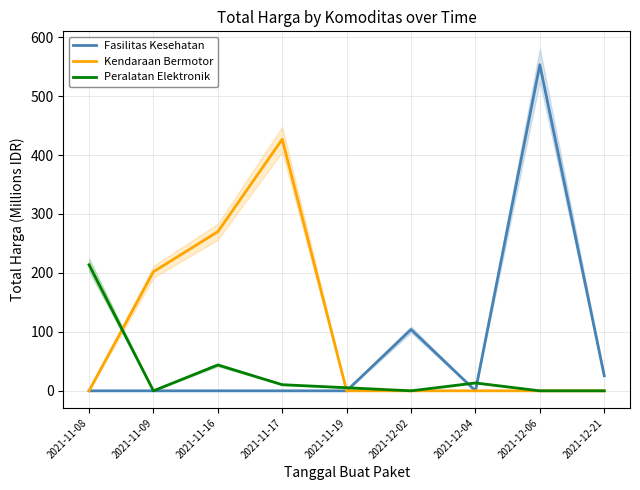

At which label is Kendaraan Bermotor closest to 213?

2021-11-09